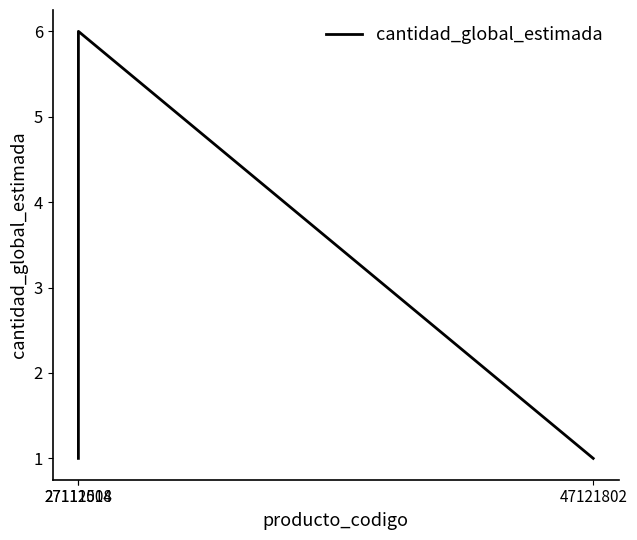

Reading left to right, extract all data points from this chart.

47121802=1	27112014=6	27111508=1